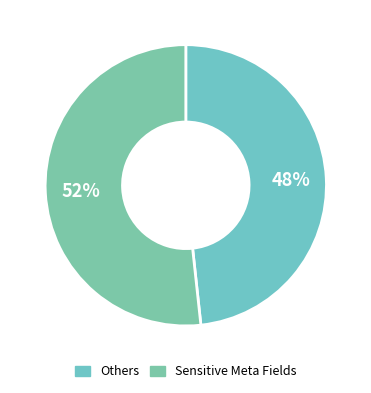

Which slice is the smallest?

Others